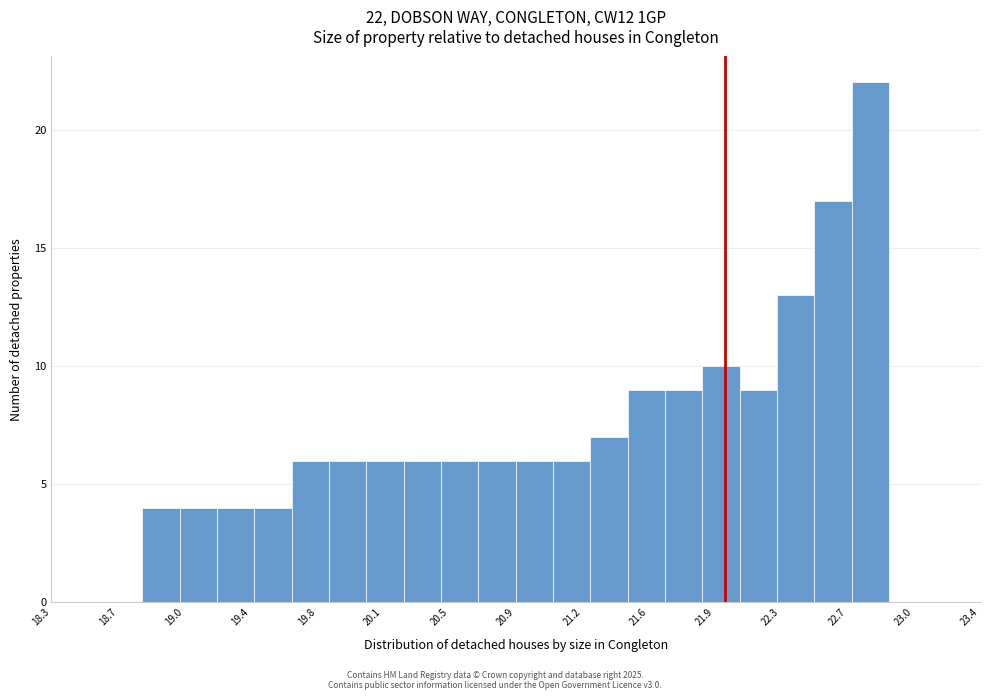

Over which range of the x-axis is the bar tallest?

22.695 to 22.900